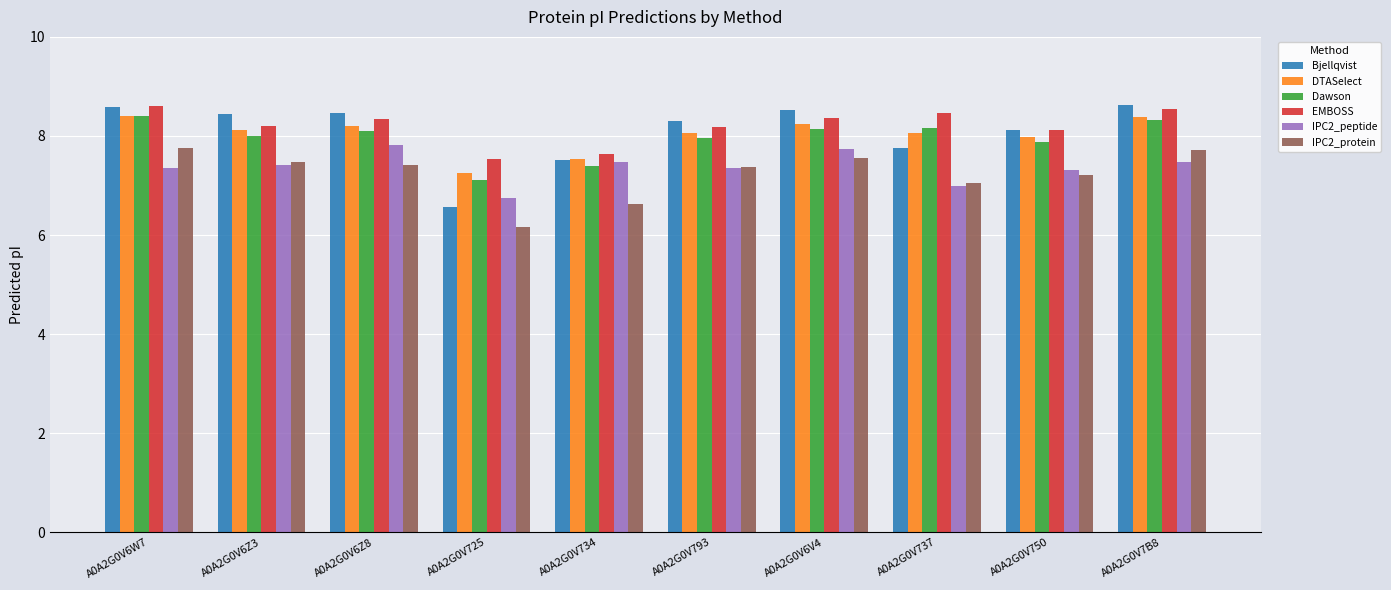

What is the total value across all series at A0A2G0V6Z8?

48.3